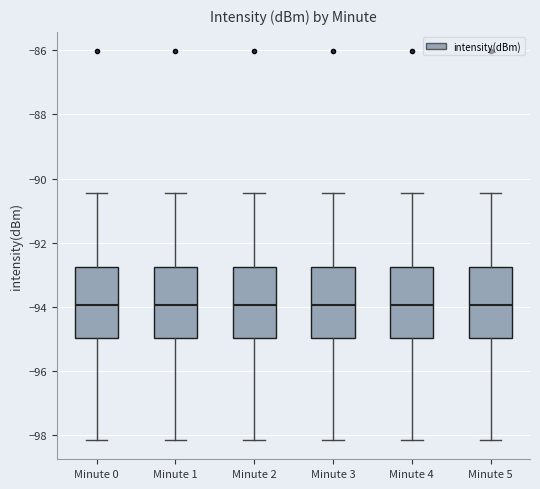

Reading left to right, transcribe this box plot: for each box, give where its median line is, the range the box spans, and where its two whiskers end, as read against the y-axis. The values are not printed on the chart, so give them approximately, as read against the axis.

Minute 0: median -94.0, box -95.0 to -92.8, whiskers -98.2 to -90.4
Minute 1: median -94.0, box -95.0 to -92.8, whiskers -98.2 to -90.4
Minute 2: median -94.0, box -95.0 to -92.8, whiskers -98.2 to -90.4
Minute 3: median -94.0, box -95.0 to -92.8, whiskers -98.2 to -90.4
Minute 4: median -94.0, box -95.0 to -92.8, whiskers -98.2 to -90.4
Minute 5: median -94.0, box -95.0 to -92.8, whiskers -98.2 to -90.4